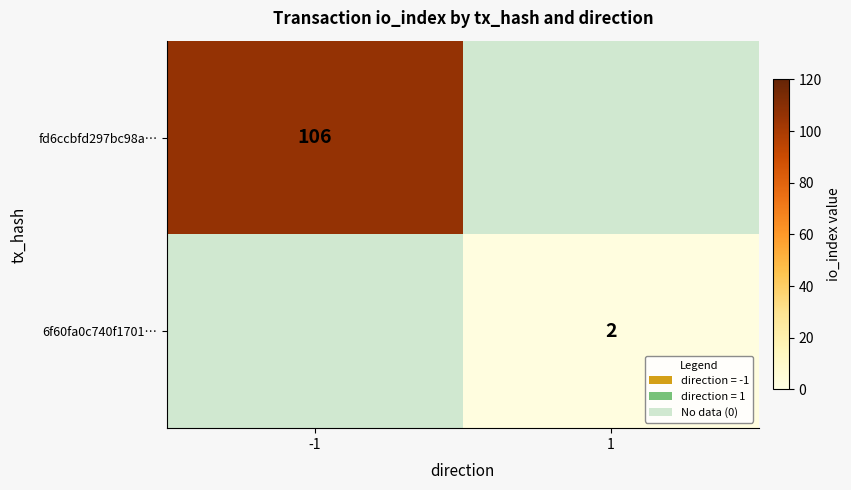

The fd6ccbfd297bc98a… series shows 43 at -1. True or false?

False